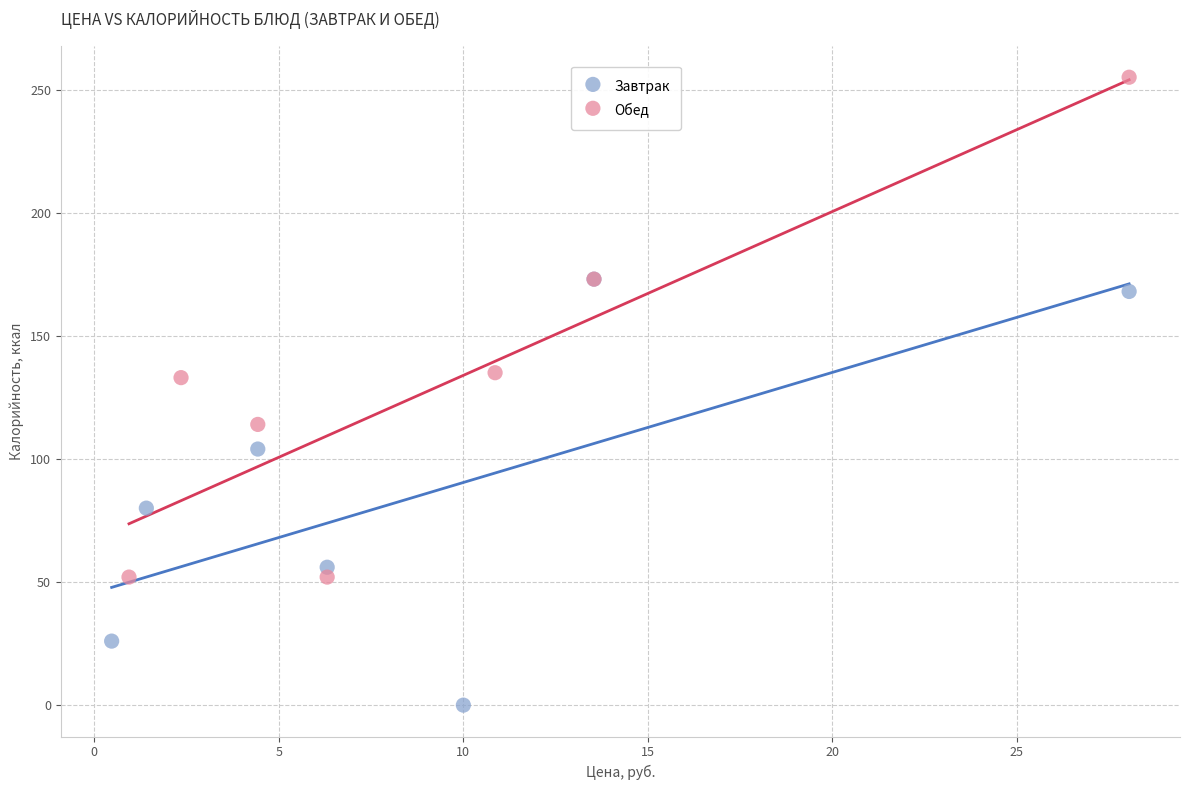

Which series contains the highest Y value?

Обед